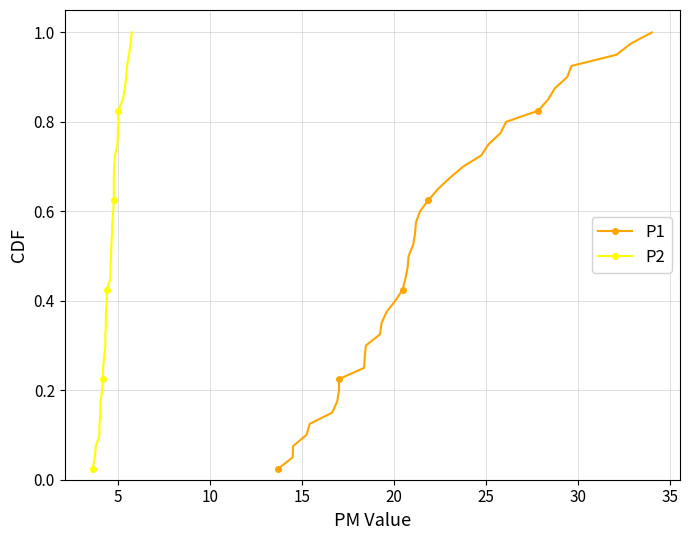

True or false: P1 and P2 cross at least once.

False